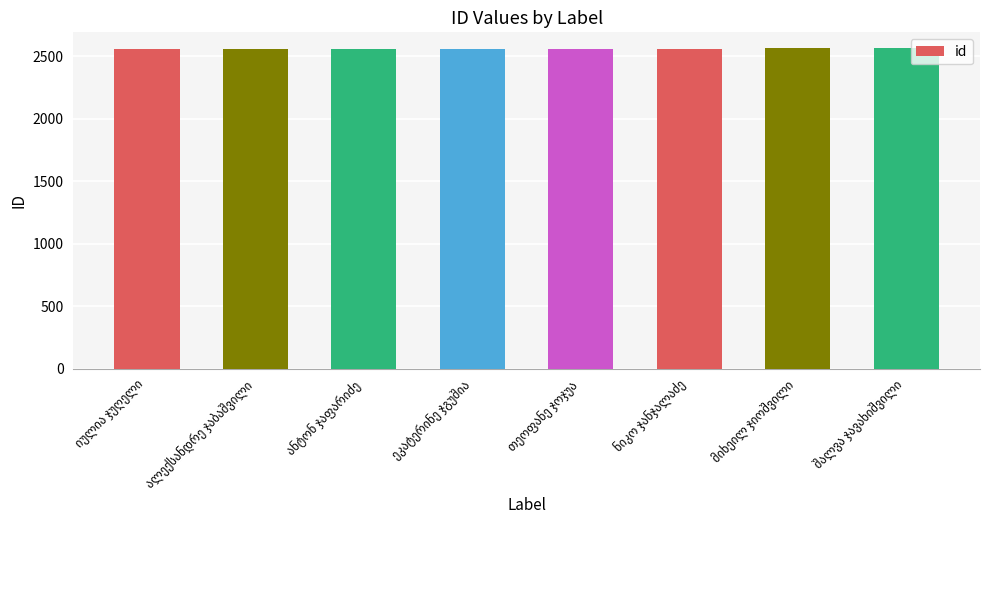

What is the sum of all values?

20491